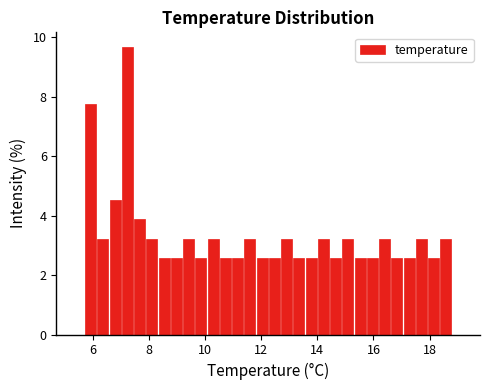

Around what value on the x-axis is the tallest bar? Give the approximate position of its centre, as read against the axis.

7.2